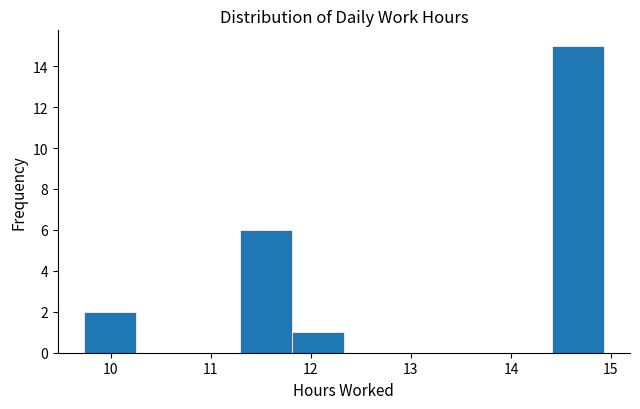

Reading left to right, transcribe this chart: for each bar, give the range it covers on the x-axis and its height. Neither the bar edges nor the heights are printed on the chart, so give them approximately, as read against the axes.

9.73 to 10.25: 2
10.25 to 10.77: 0
10.77 to 11.29: 0
11.29 to 11.81: 6
11.81 to 12.33: 1
12.33 to 12.85: 0
12.85 to 13.37: 0
13.37 to 13.89: 0
13.89 to 14.41: 0
14.41 to 14.93: 15